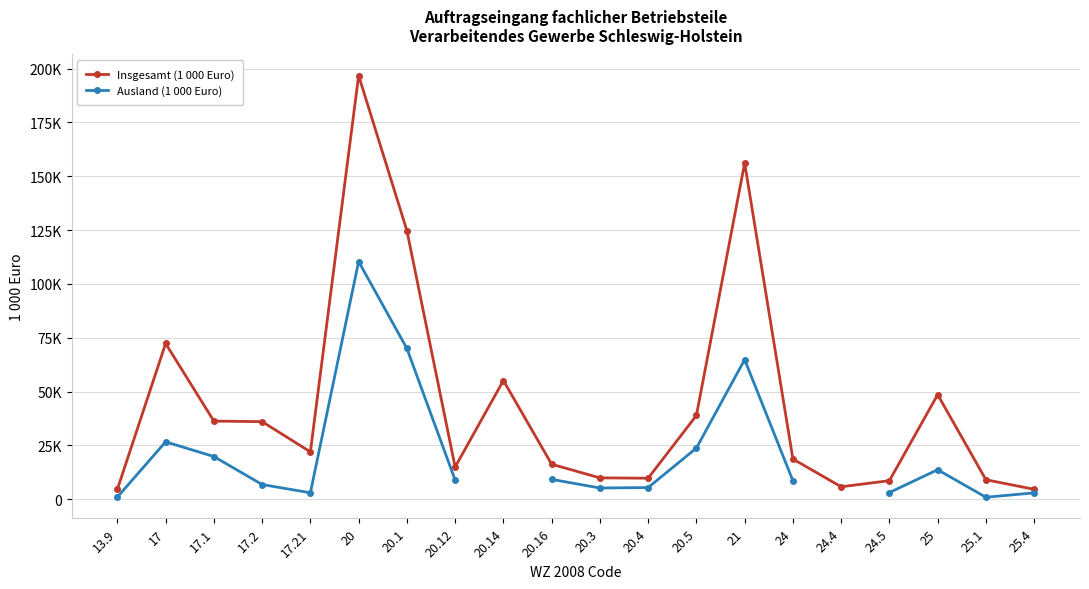

What is the minimum value for Insgesamt (1 000 Euro)?

4607.8